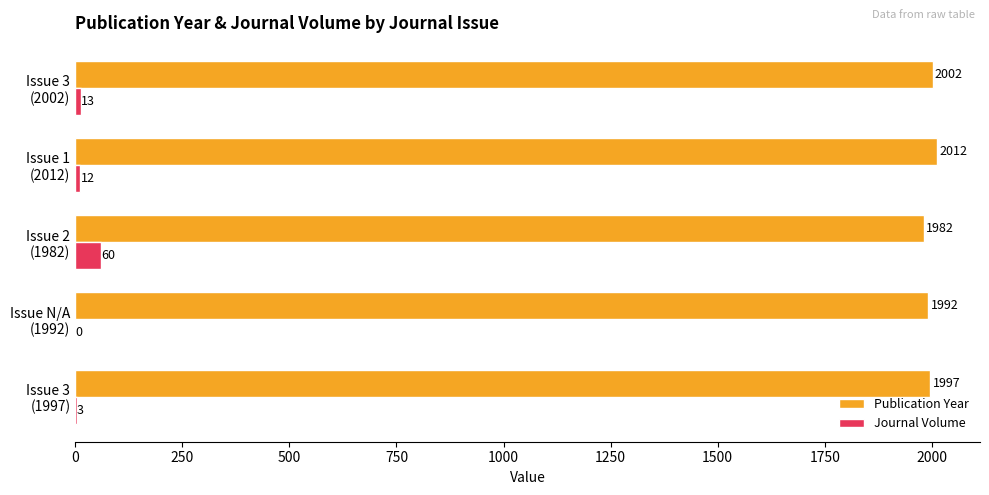

Which series has the largest total across all categories?

Publication Year